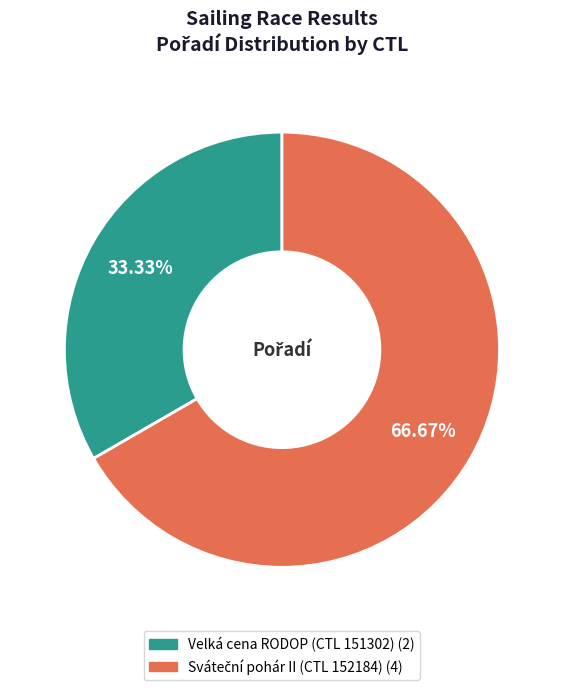

Is there a majority slice in this chart?

Yes